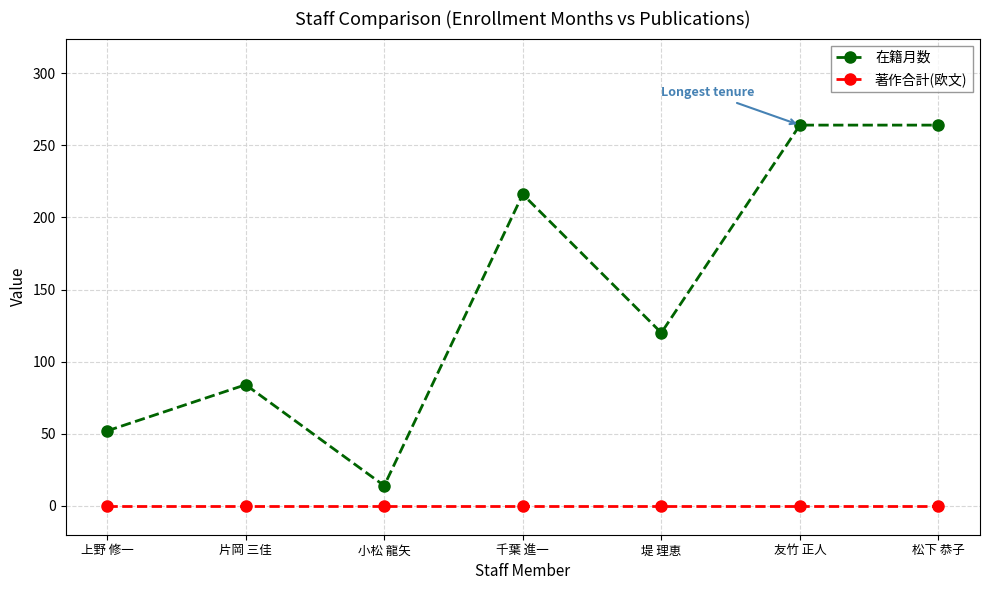

Reading right to left, list all the values displayed in this chart.

在籍月数: 松下 恭子=264	友竹 正人=264	堤 理恵=120	千葉 進一=216	小松 龍矢=14	片岡 三佳=84	上野 修一=52
著作合計(欧文): 松下 恭子=0	友竹 正人=0	堤 理恵=0	千葉 進一=0	小松 龍矢=0	片岡 三佳=0	上野 修一=0